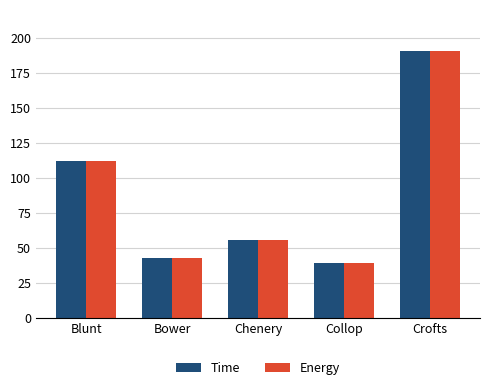

What is the approximate value of Energy at Collop?

39.6